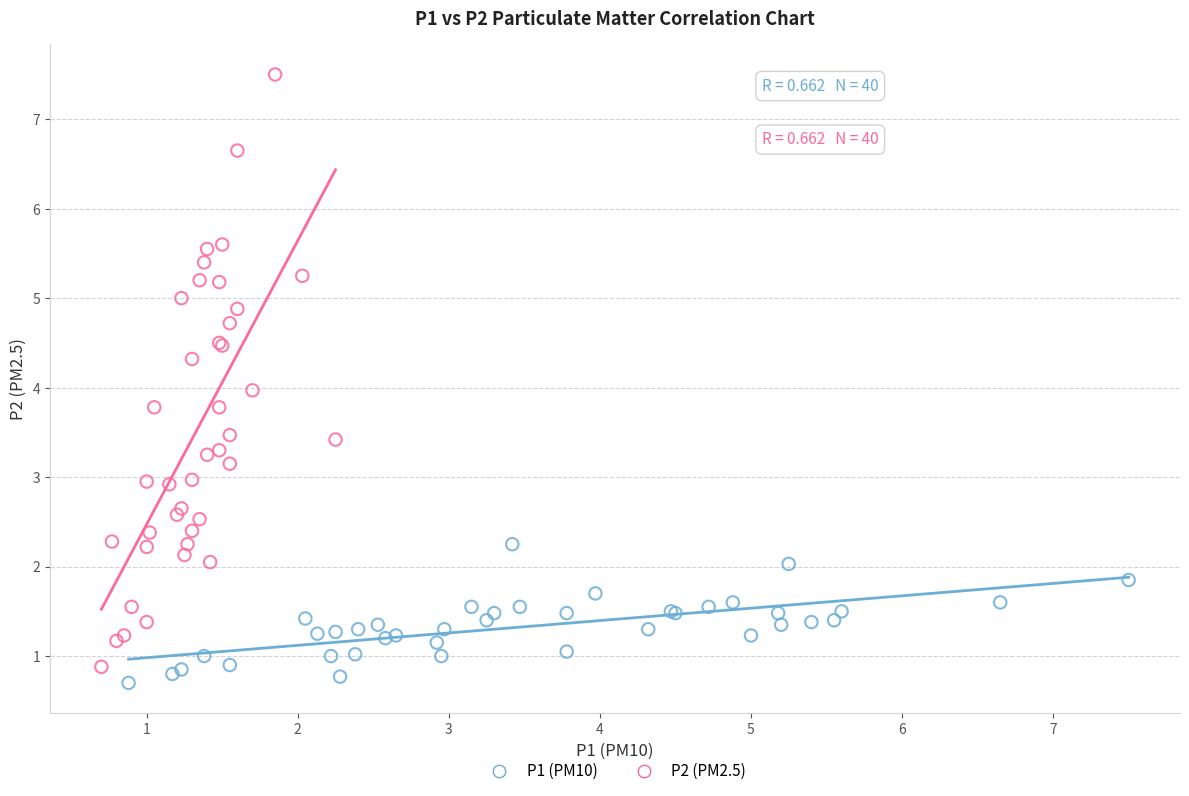

Which series has the widest spread of Y values?

P2 (PM2.5)